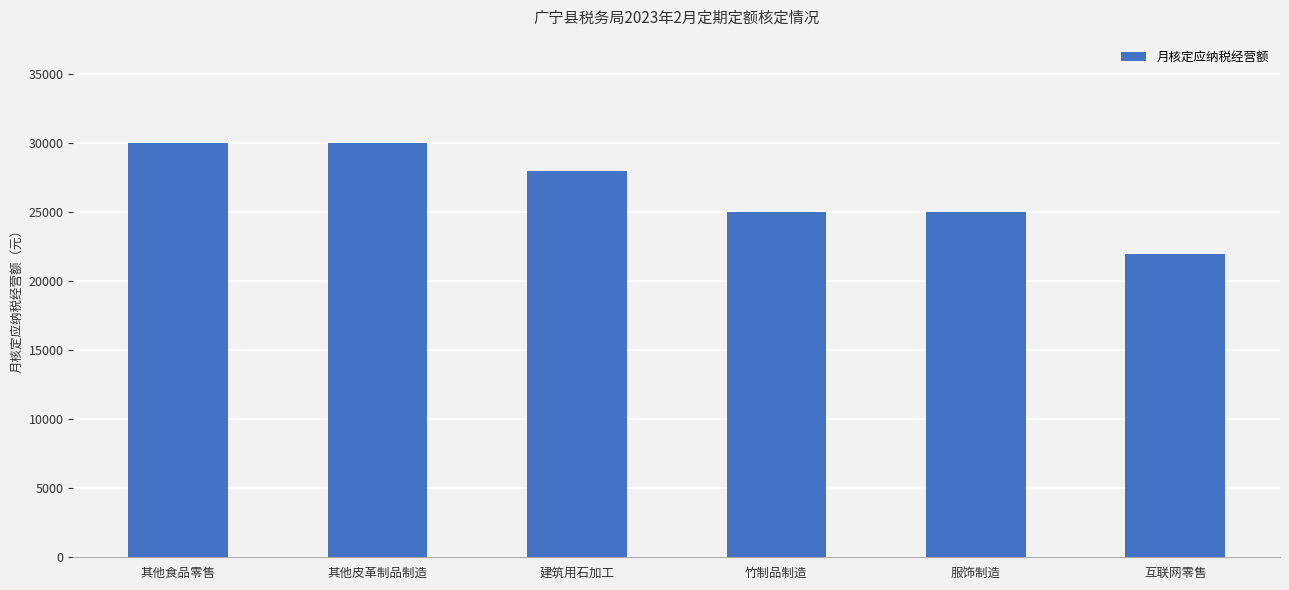

What is the sum of the values at 其他食品零售 and 建筑用石加工?

58000